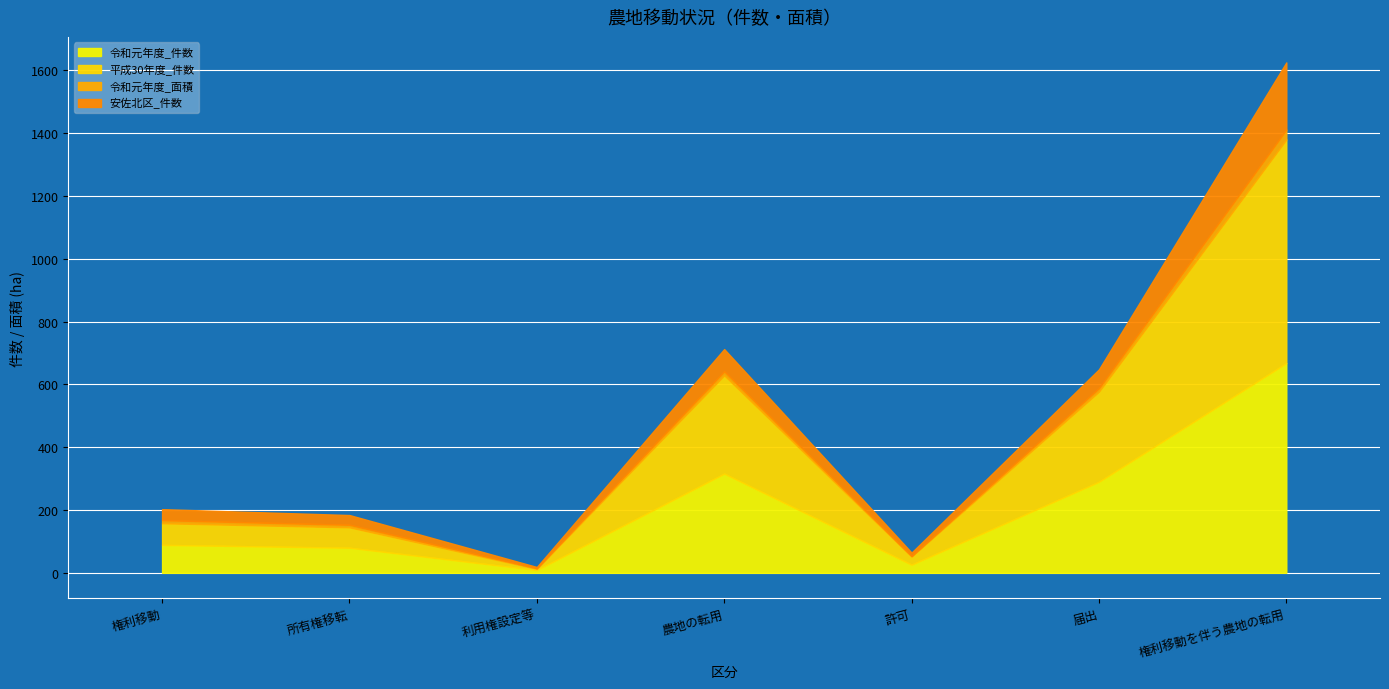

Reading left to right, extract all data points from this chart.

令和元年度_件数: 権利移動=89.0	所有権移転=80.0	利用権設定等=9.0	農地の転用=316.0	許可=26.0	届出=290.0	権利移動を伴う農地の転用=668.0
平成30年度_件数: 権利移動=69.0	所有権移転=65.0	利用権設定等=4.0	農地の転用=313.0	許可=26.0	届出=287.0	権利移動を伴う農地の転用=712.0
令和元年度_面積: 権利移動=9.7	所有権移転=8.1	利用権設定等=1.7	農地の転用=12.5	許可=1.5	届出=11.1	権利移動を伴う農地の転用=31.4
安佐北区_件数: 権利移動=35.0	所有権移転=31.0	利用権設定等=4.0	農地の転用=71.0	許可=11.0	届出=60.0	権利移動を伴う農地の転用=214.0